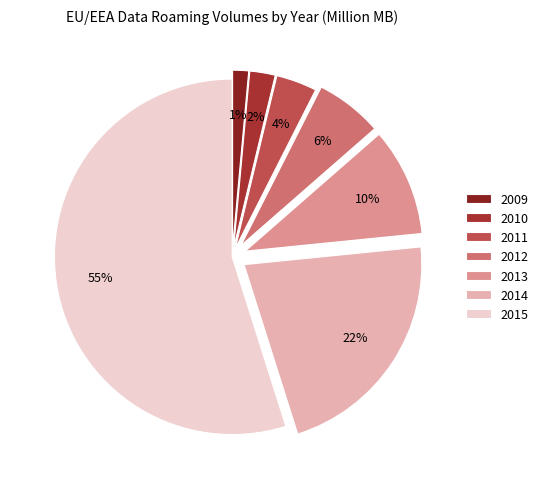

How many slices are in this pie chart?

7